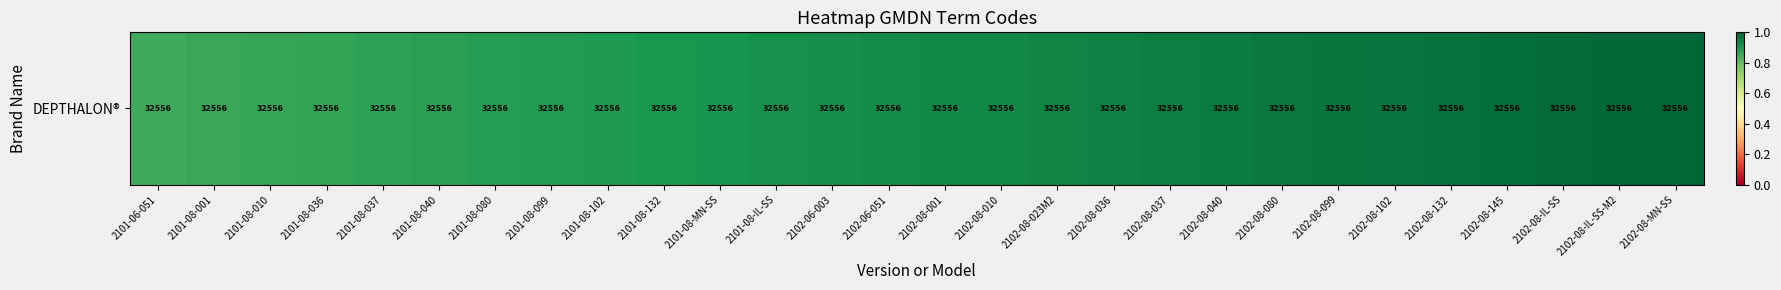

List the labels in order of value, largest first.

2102-08-MN-SS, 2102-08-IL-SS-M2, 2102-08-IL-SS, 2102-08-145, 2102-08-132, 2102-08-102, 2102-08-099, 2102-08-080, 2102-08-040, 2102-08-037, 2102-08-036, 2102-08-023M2, 2102-08-010, 2102-08-001, 2102-06-051, 2102-06-003, 2101-08-IL-SS, 2101-08-MN-SS, 2101-08-132, 2101-08-102, 2101-08-099, 2101-08-080, 2101-08-040, 2101-08-037, 2101-08-036, 2101-08-010, 2101-08-001, 2101-06-051